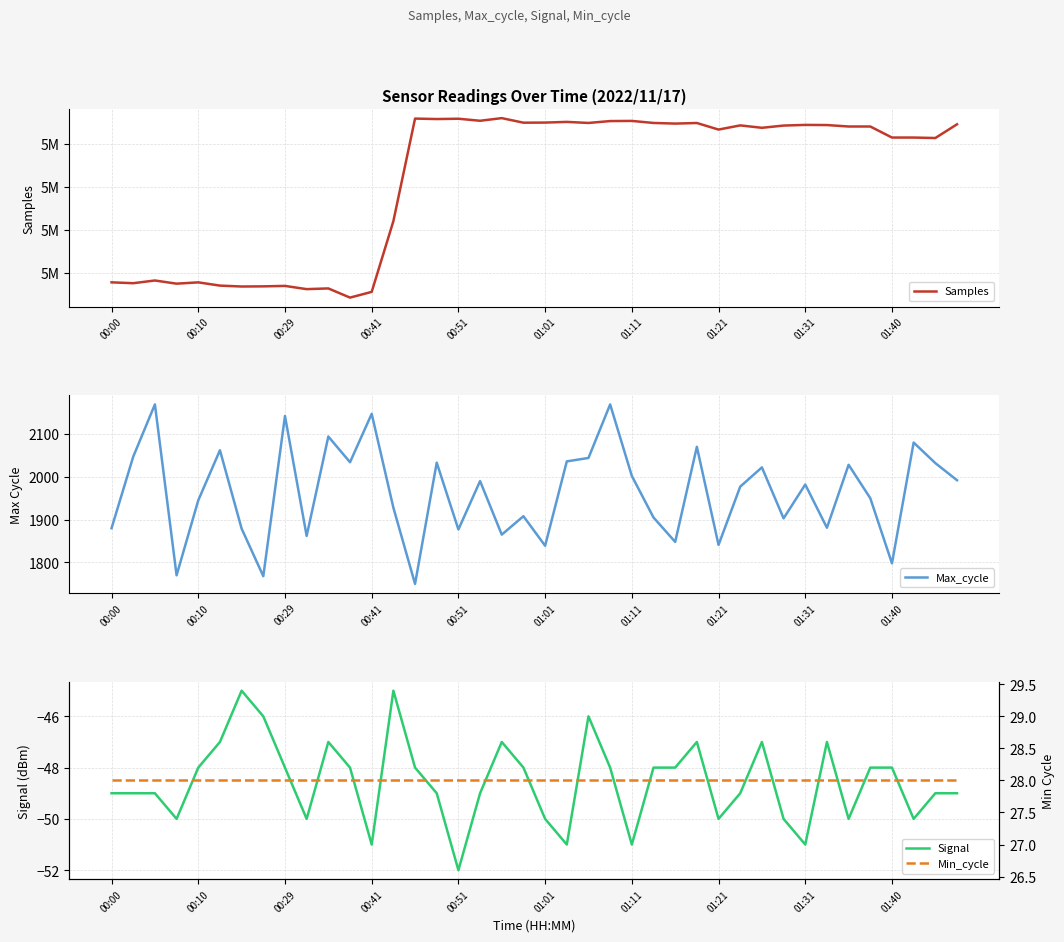

What is the minimum value for Max_cycle?

1750